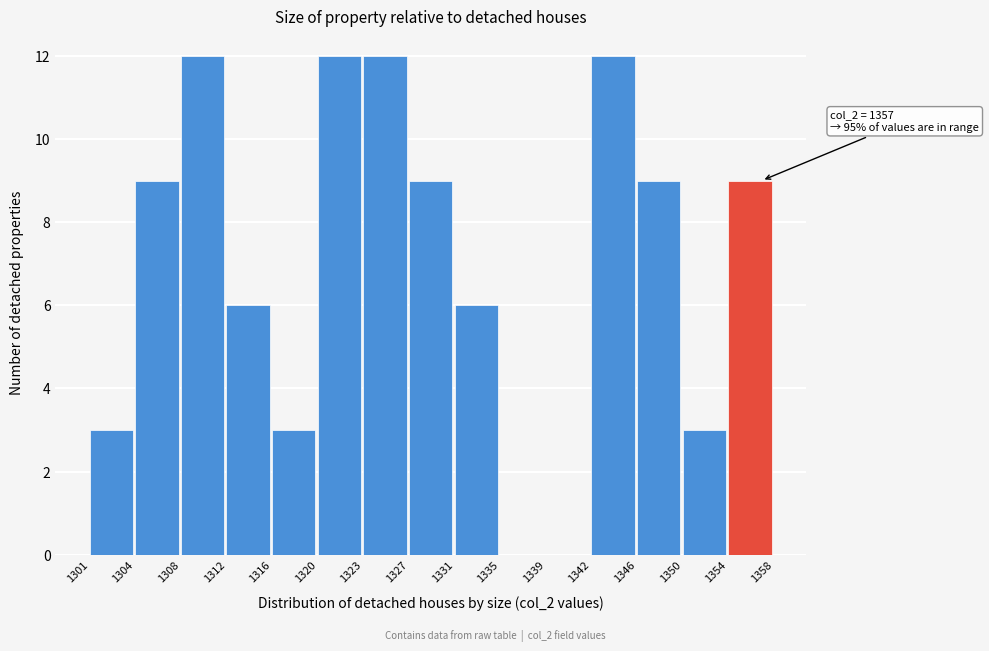

The chart shows a value of -4 at 1339. True or false?

False